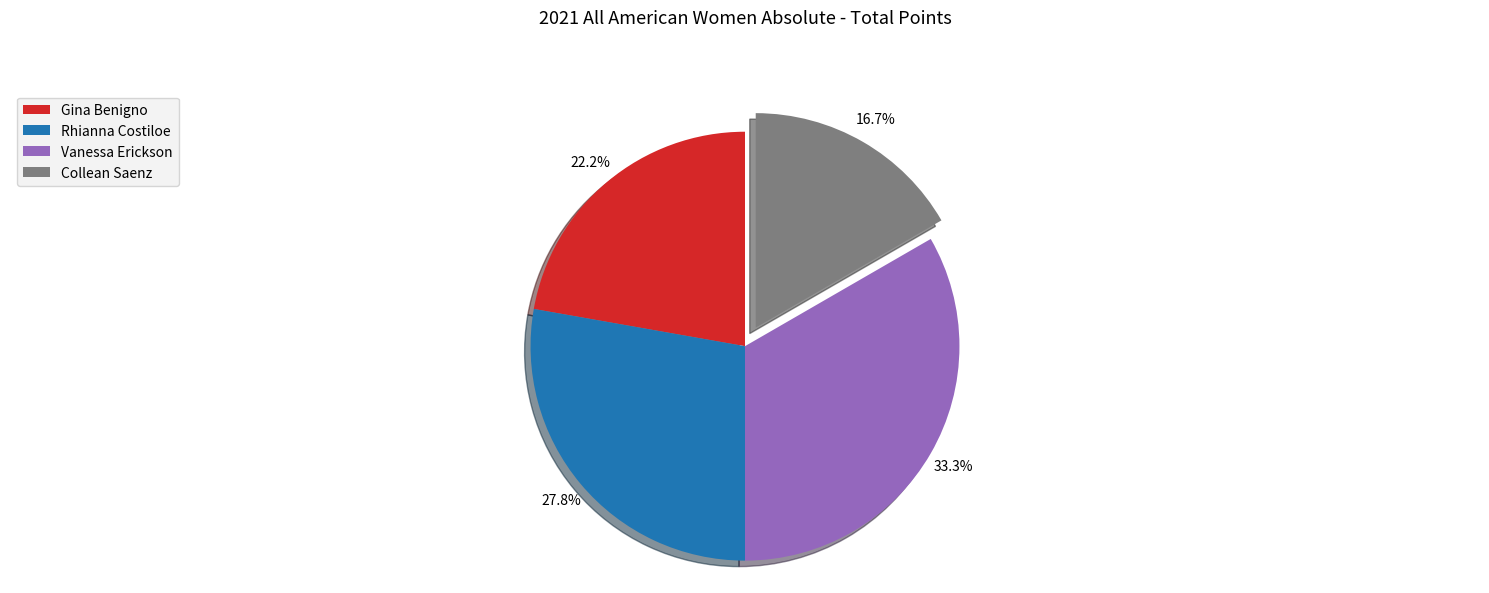

To the nearest percent, what is the difference between the largest and smallest slice percentages?

17%